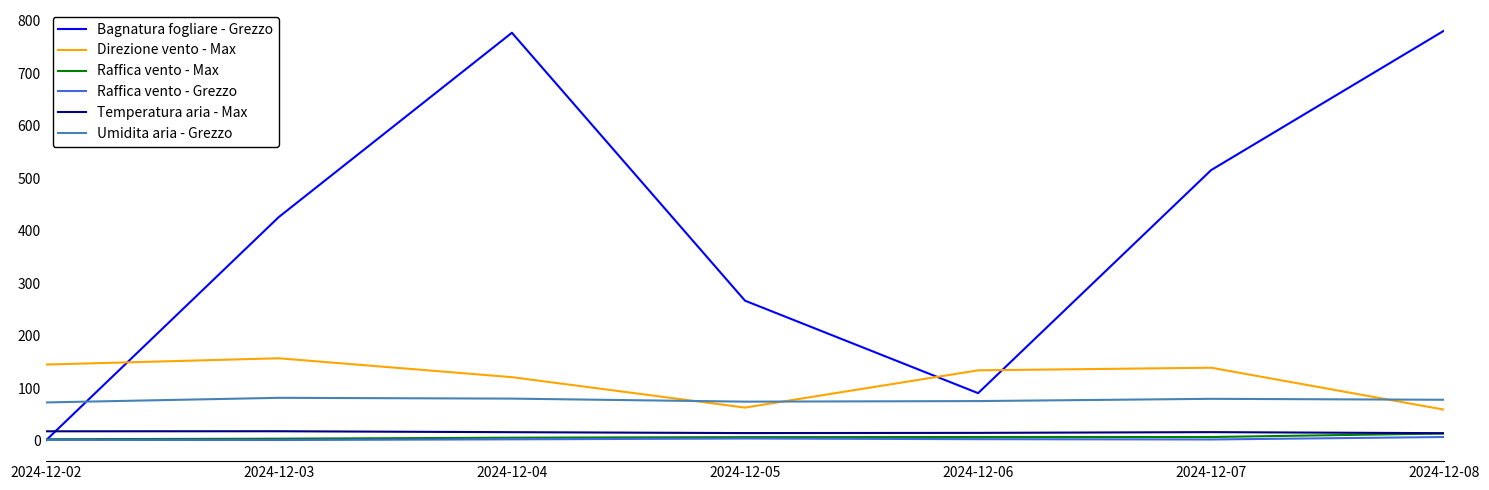

Is the value of Raffica vento - Grezzo at 2024-12-05 greater than the value of Umidita aria - Grezzo at 2024-12-04?

No